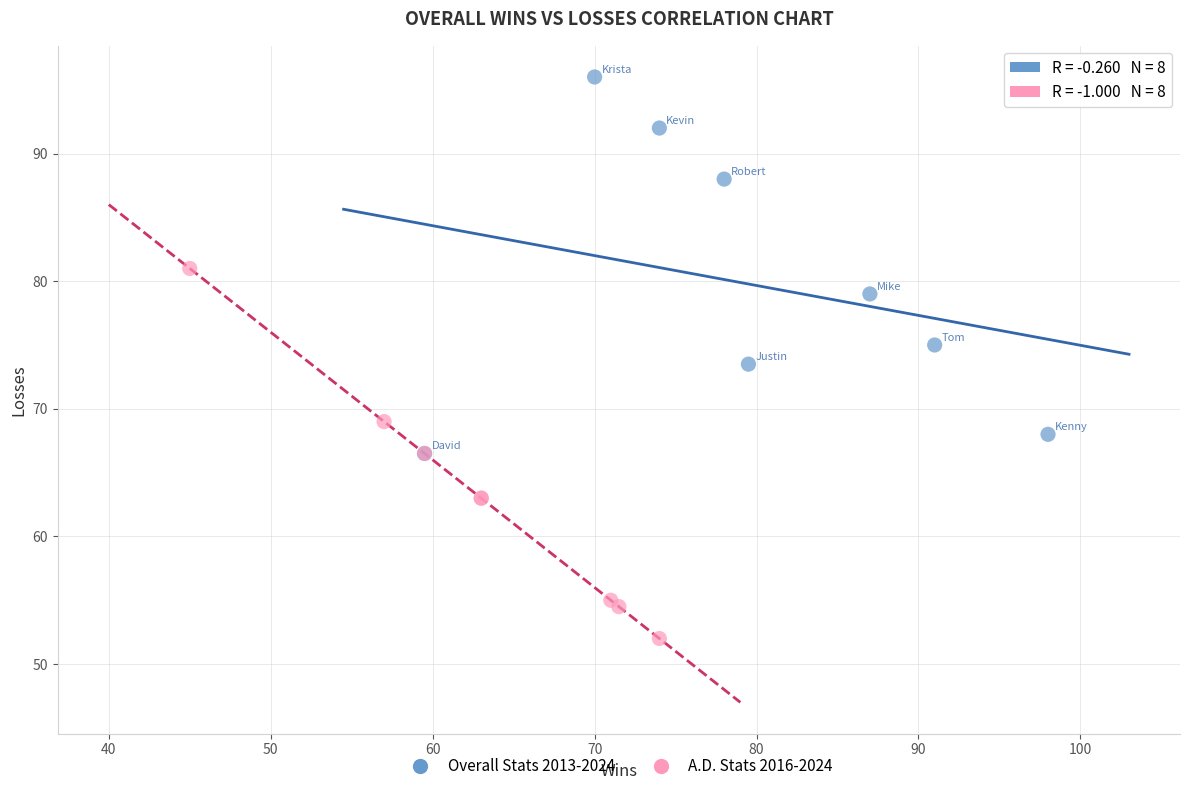

Which series contains the lowest Y value?

A.D. Stats 2016-2024